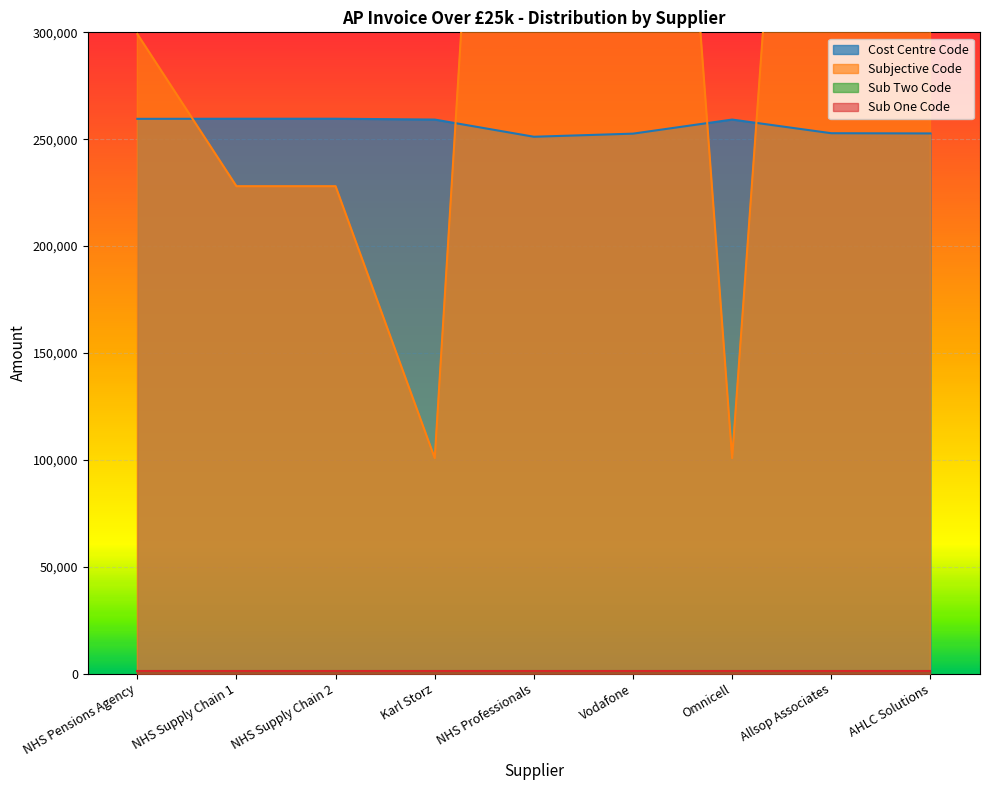

Read the Cost Centre Code value at Vodafone.

252604